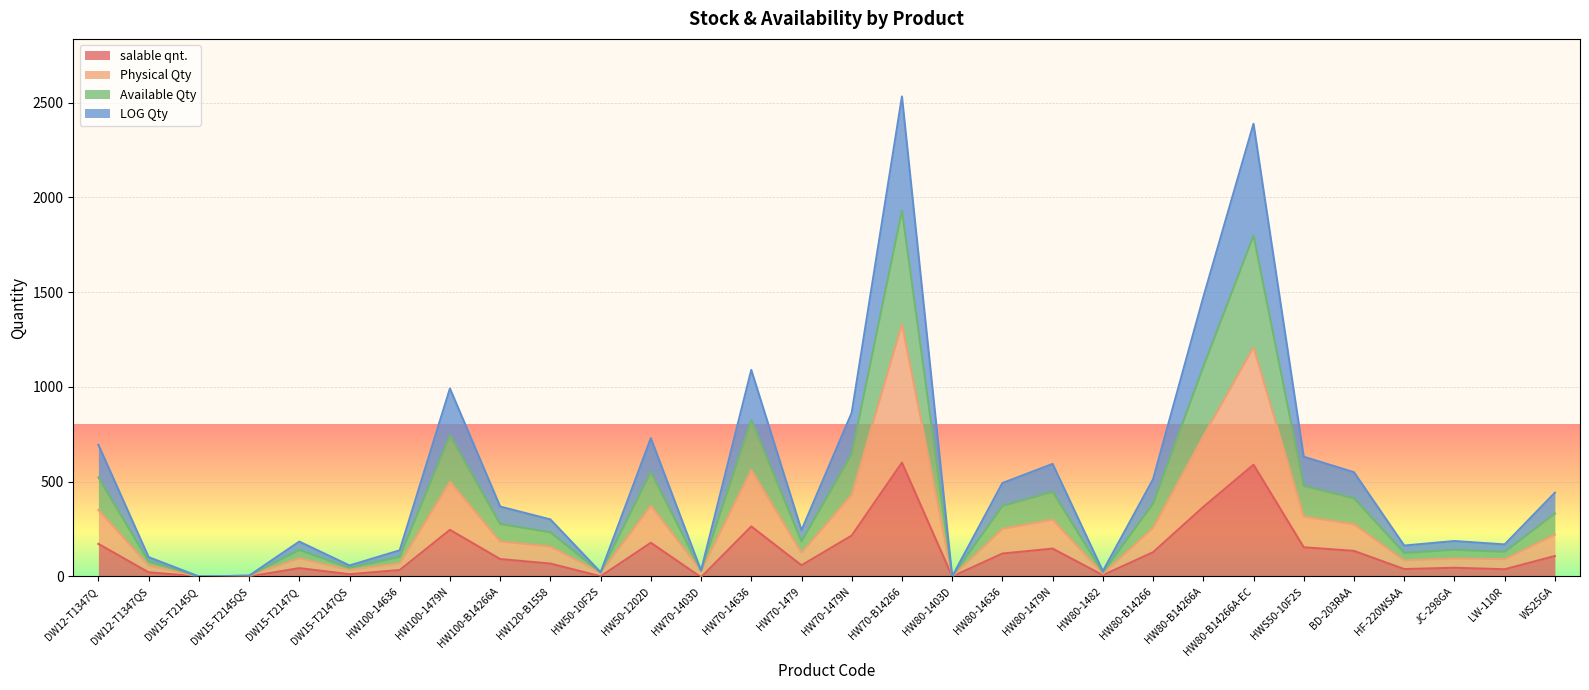

At which category does Physical Qty reach its first local valley?

DW15-T2145Q